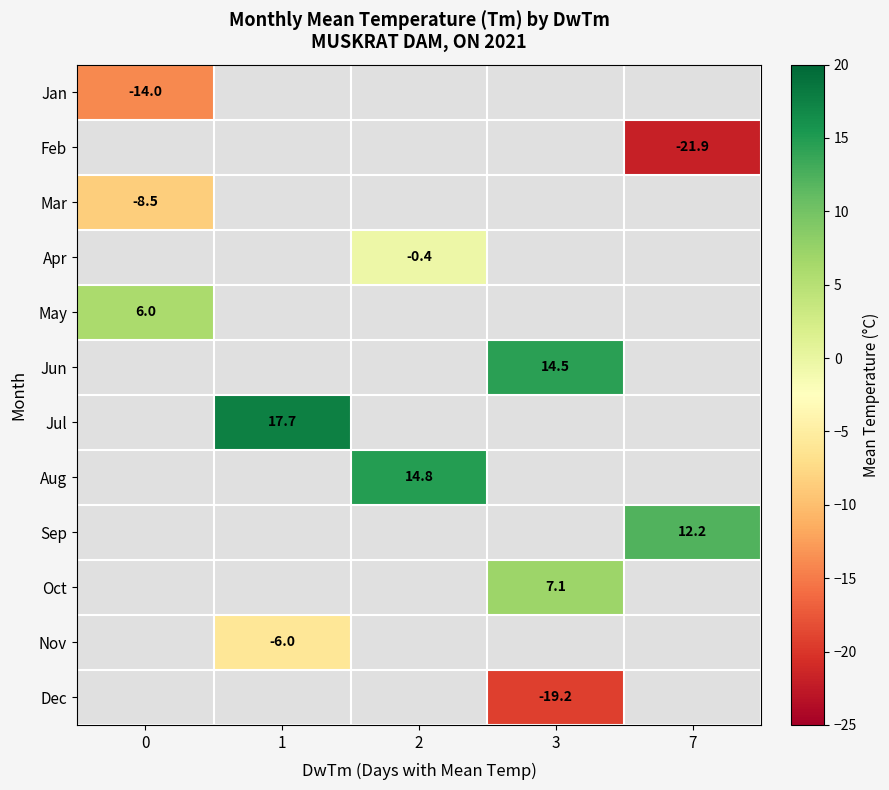

Is it true that May equals 9.8 at 0?

False